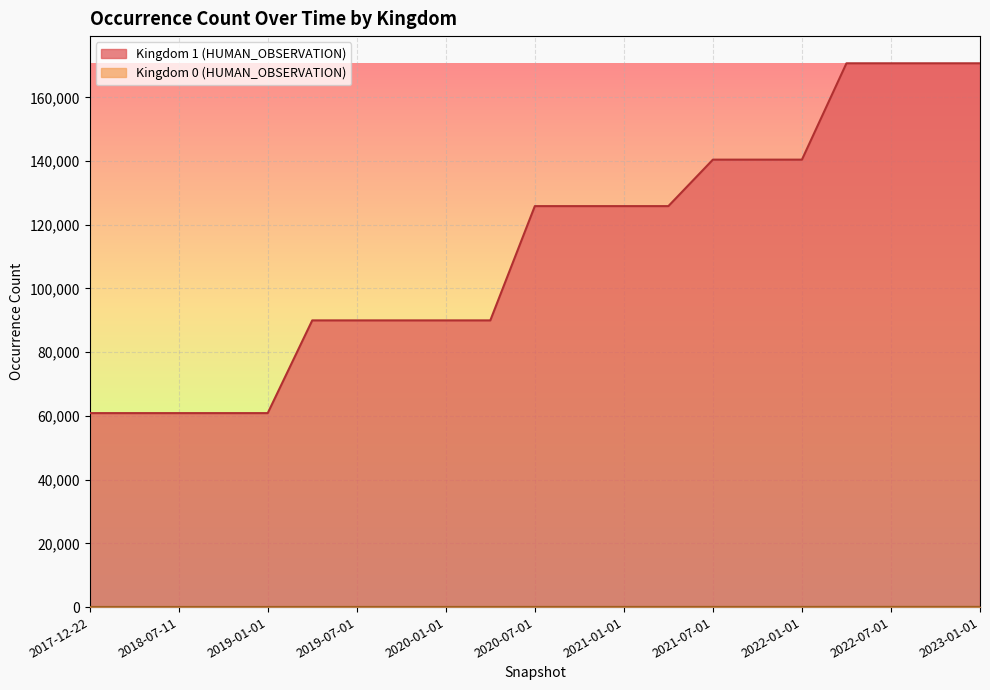

Where does the Kingdom 0 (HUMAN_OBSERVATION) series first go above 53?

2021-07-01